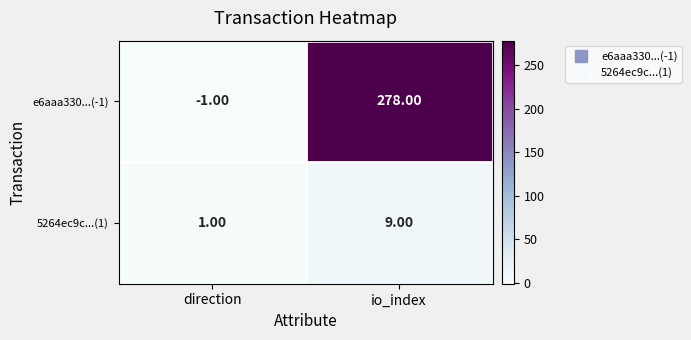

Which series has the widest spread of values?

e6aaa330...(-1)